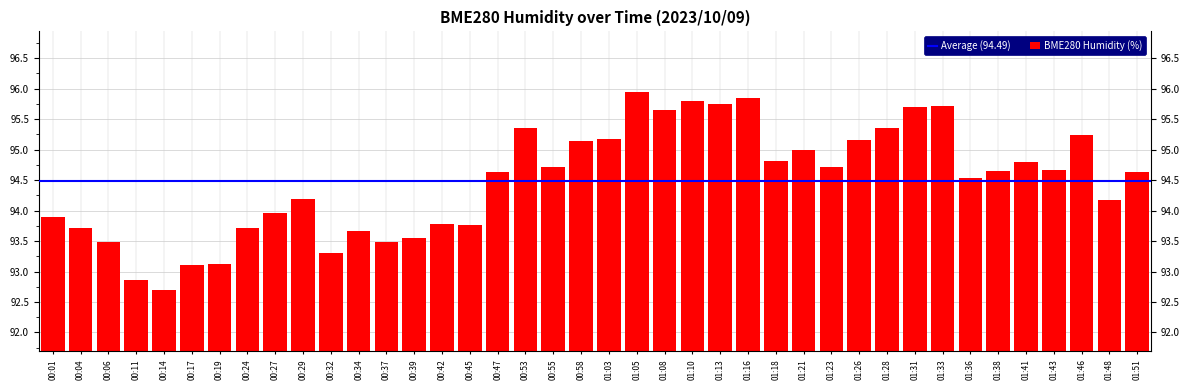

What is the value of the 22nd bar from the left?

95.9